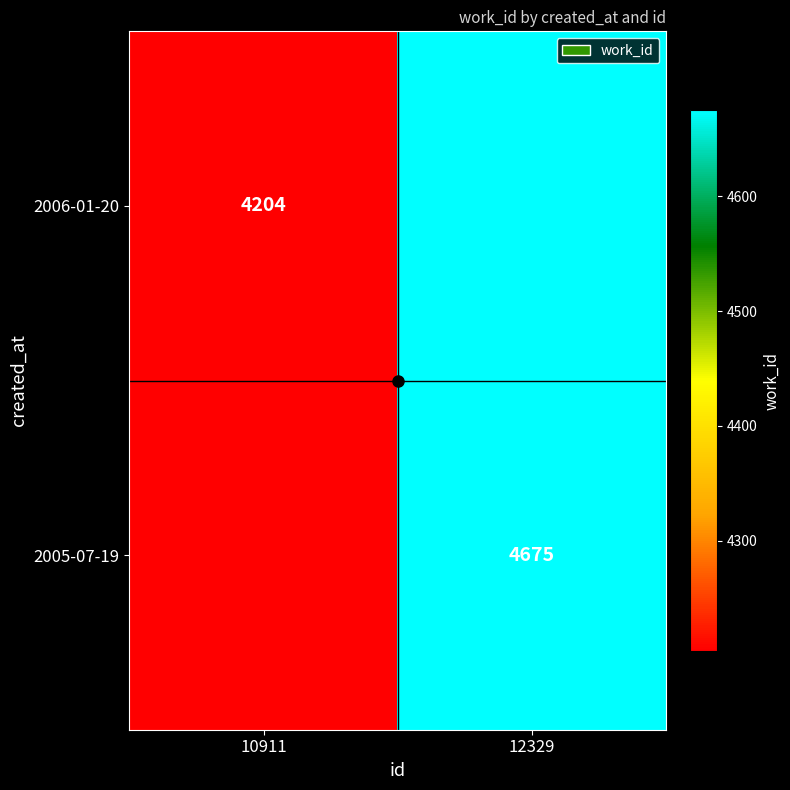

True or false: 2005-07-19 has a value of 4675 at 12329.

True